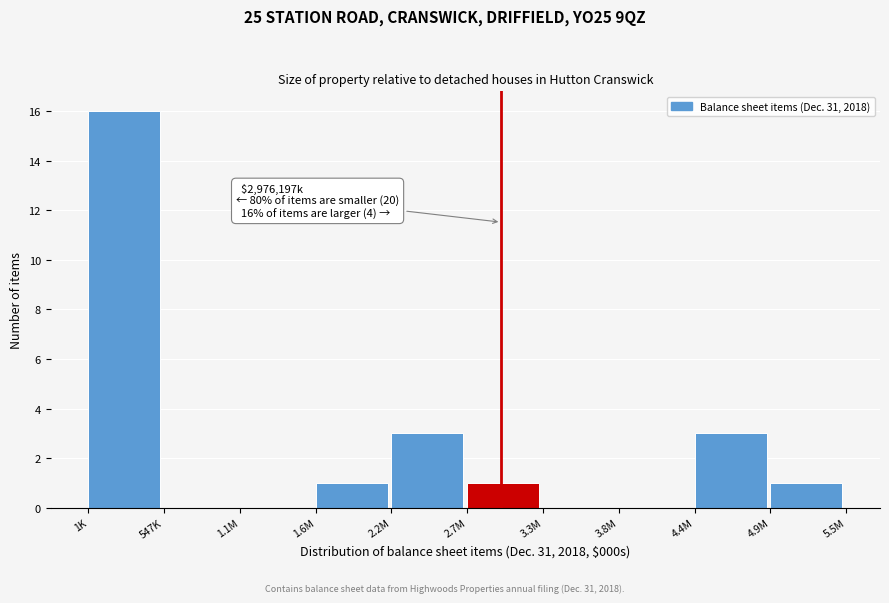

Reading left to right, transcribe all the data shown in this chart.

1K=16	547K=0	1.1M=0	1.6M=1	2.2M=3	2.7M=1	3.3M=0	3.8M=0	4.4M=3	4.9M=1